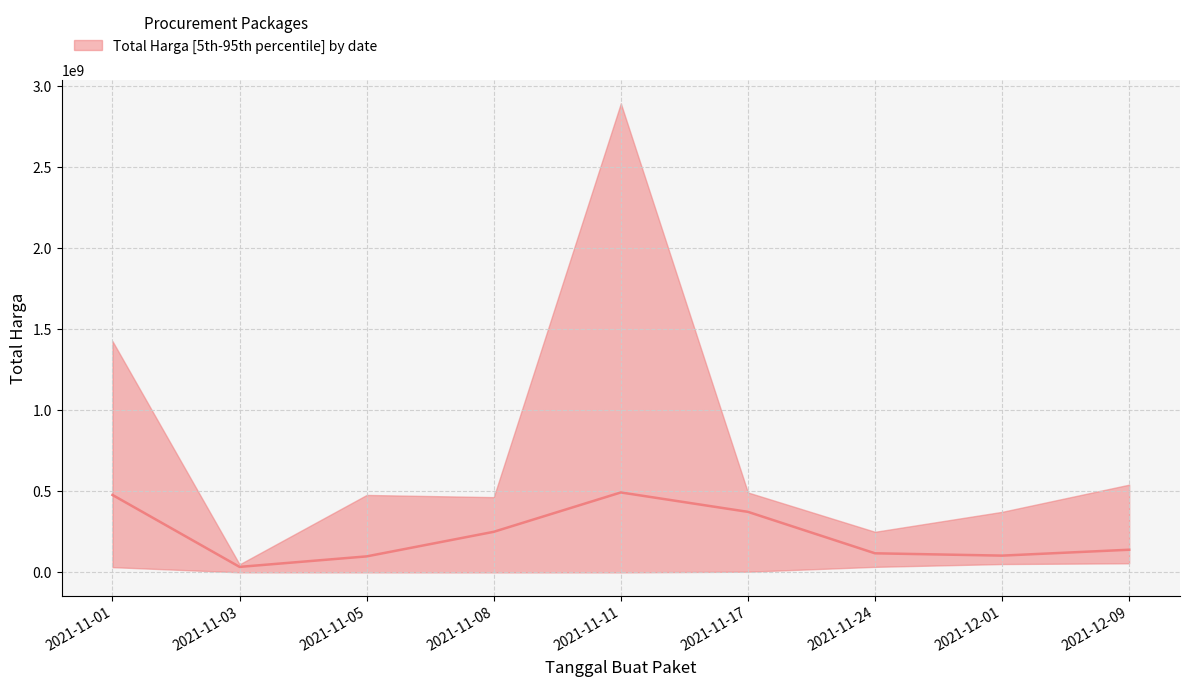

True or false: the data has more than 2 interior local peaks.

False